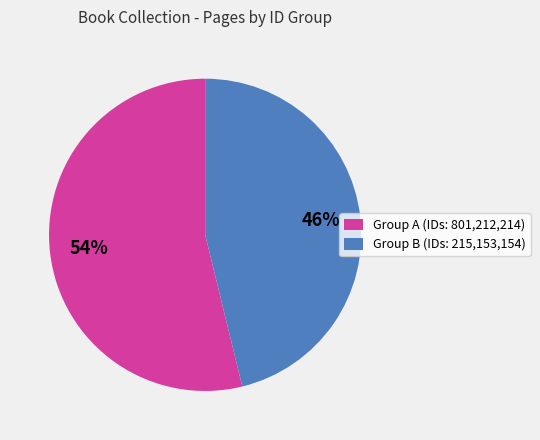

To the nearest percent, what portion does Group B (IDs: 215,153,154) represent?

46%